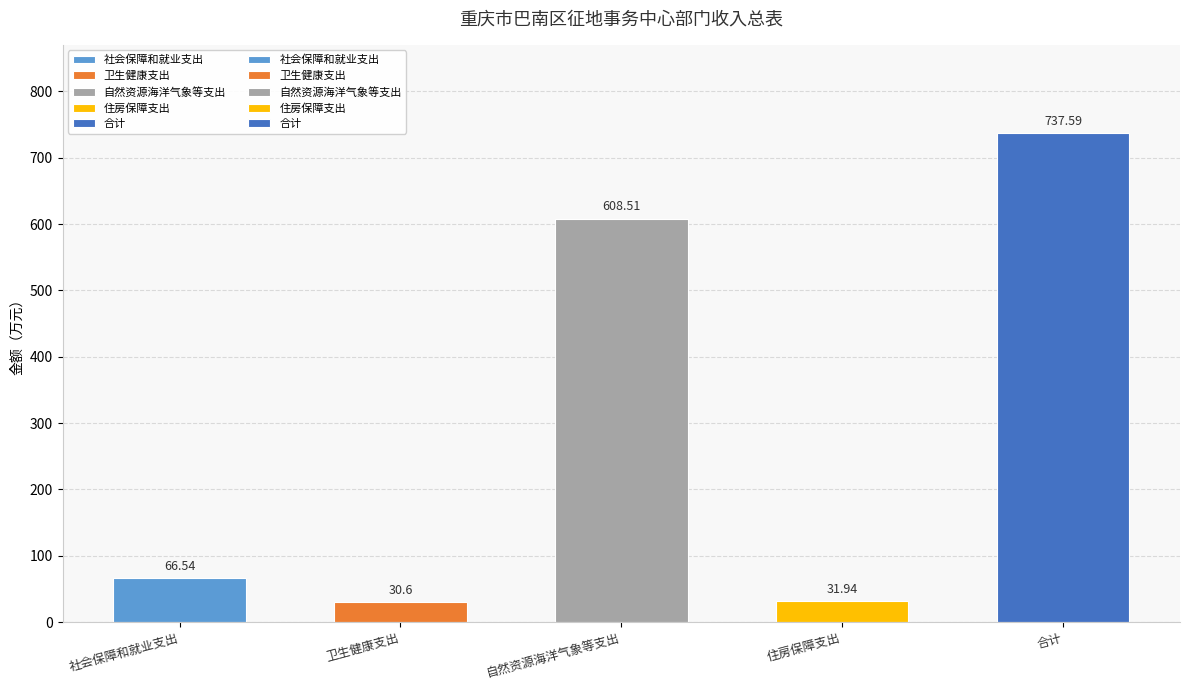

Reading left to right, extract all data points from this chart.

社会保障和就业支出: 社会保障和就业支出=66.5	卫生健康支出=0.0	自然资源海洋气象等支出=0.0	住房保障支出=0.0	合计=0.0
卫生健康支出: 社会保障和就业支出=0.0	卫生健康支出=30.6	自然资源海洋气象等支出=0.0	住房保障支出=0.0	合计=0.0
自然资源海洋气象等支出: 社会保障和就业支出=0.0	卫生健康支出=0.0	自然资源海洋气象等支出=608.5	住房保障支出=0.0	合计=0.0
住房保障支出: 社会保障和就业支出=0.0	卫生健康支出=0.0	自然资源海洋气象等支出=0.0	住房保障支出=31.9	合计=0.0
合计: 社会保障和就业支出=0.0	卫生健康支出=0.0	自然资源海洋气象等支出=0.0	住房保障支出=0.0	合计=737.6